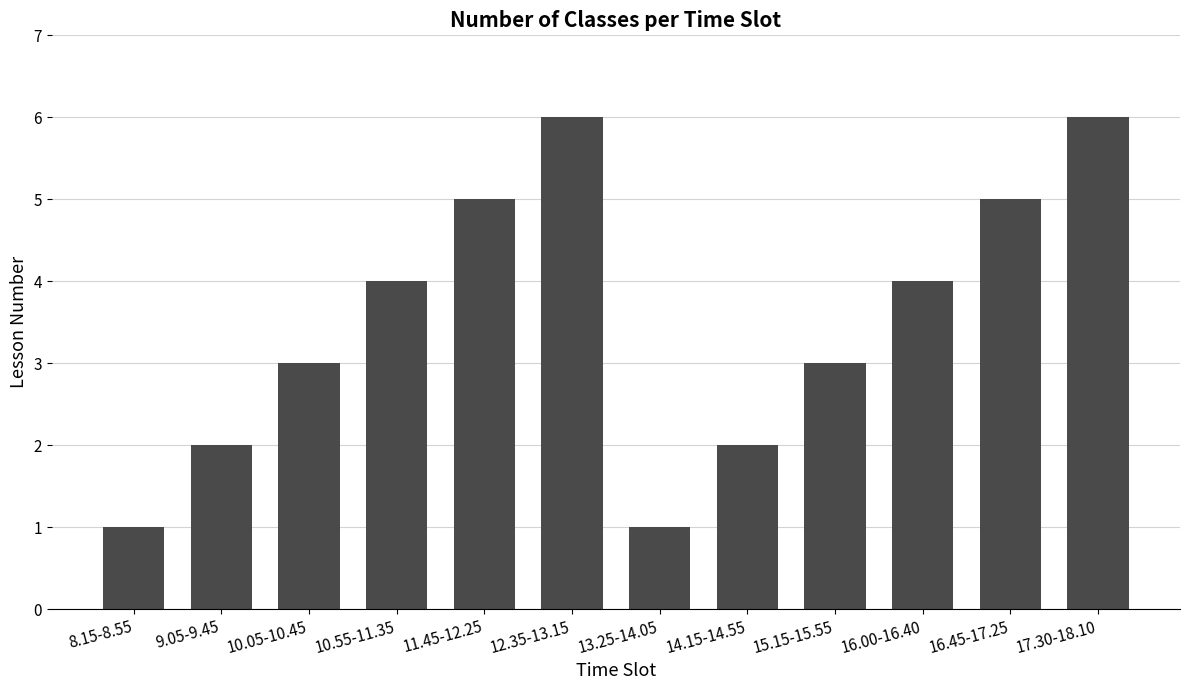

What is the minimum value shown in the chart?

1